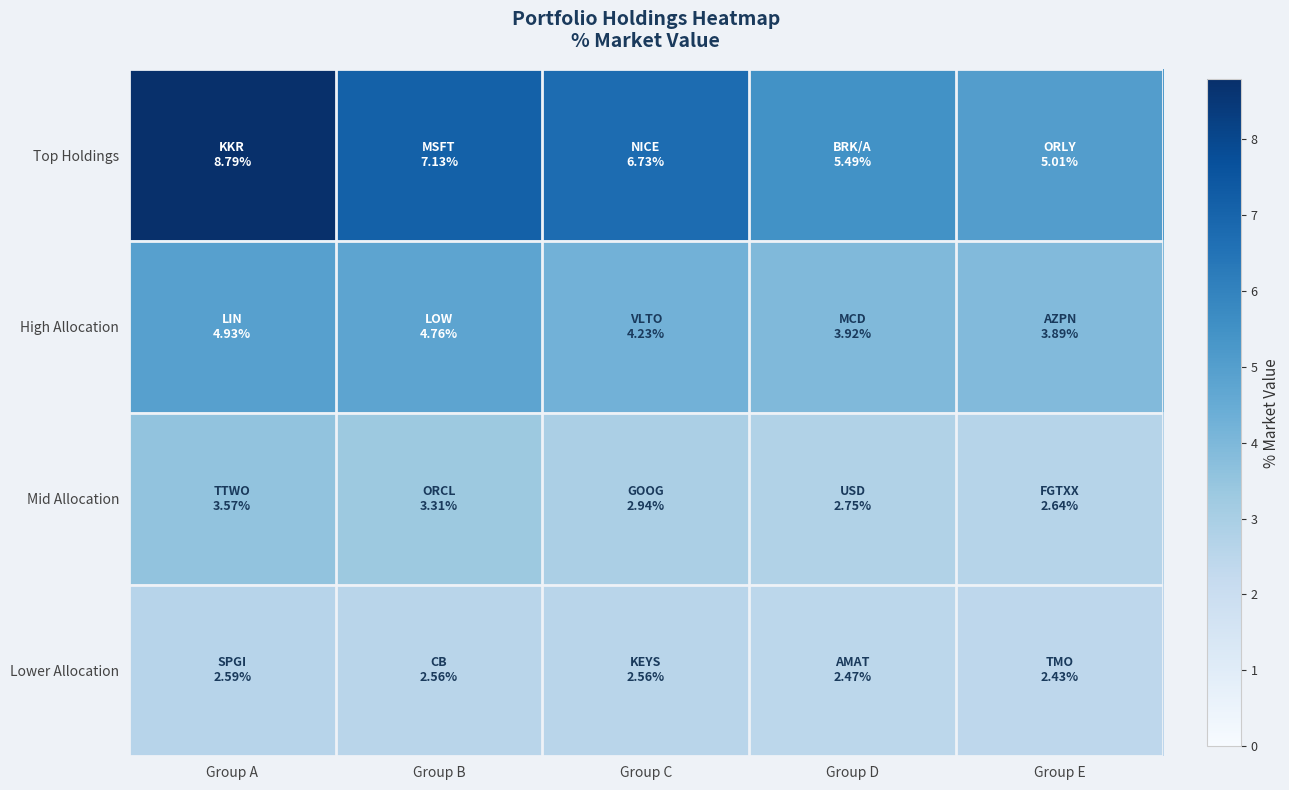

At Group C, list the series in order from largest to smallest.

Top Holdings, High Allocation, Mid Allocation, Lower Allocation